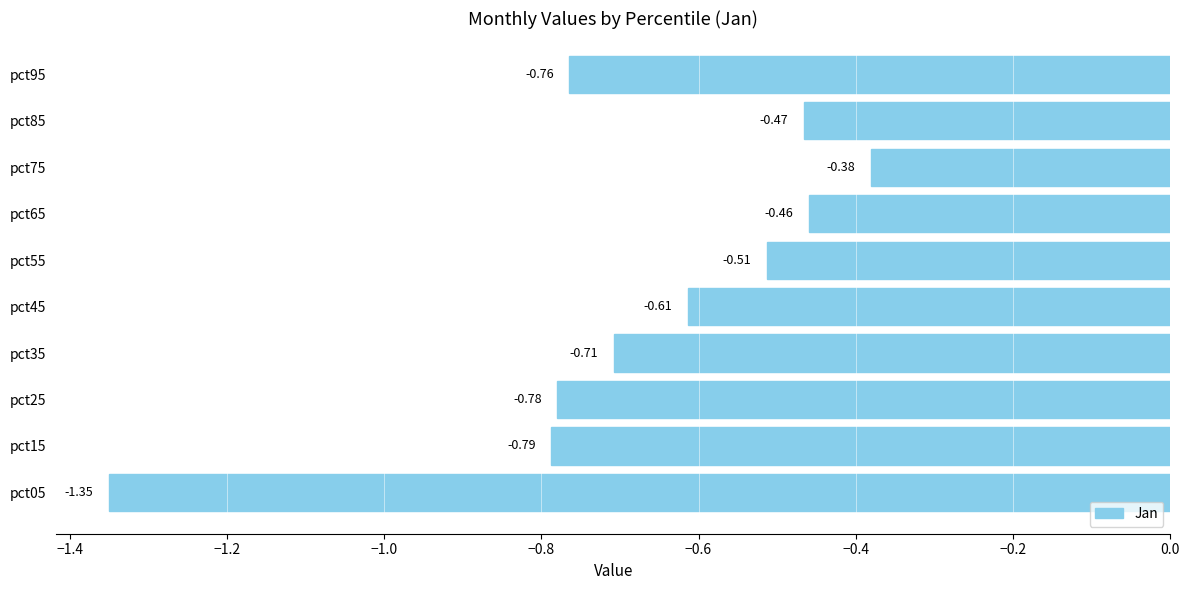

Which category has the highest value across all series?

pct75